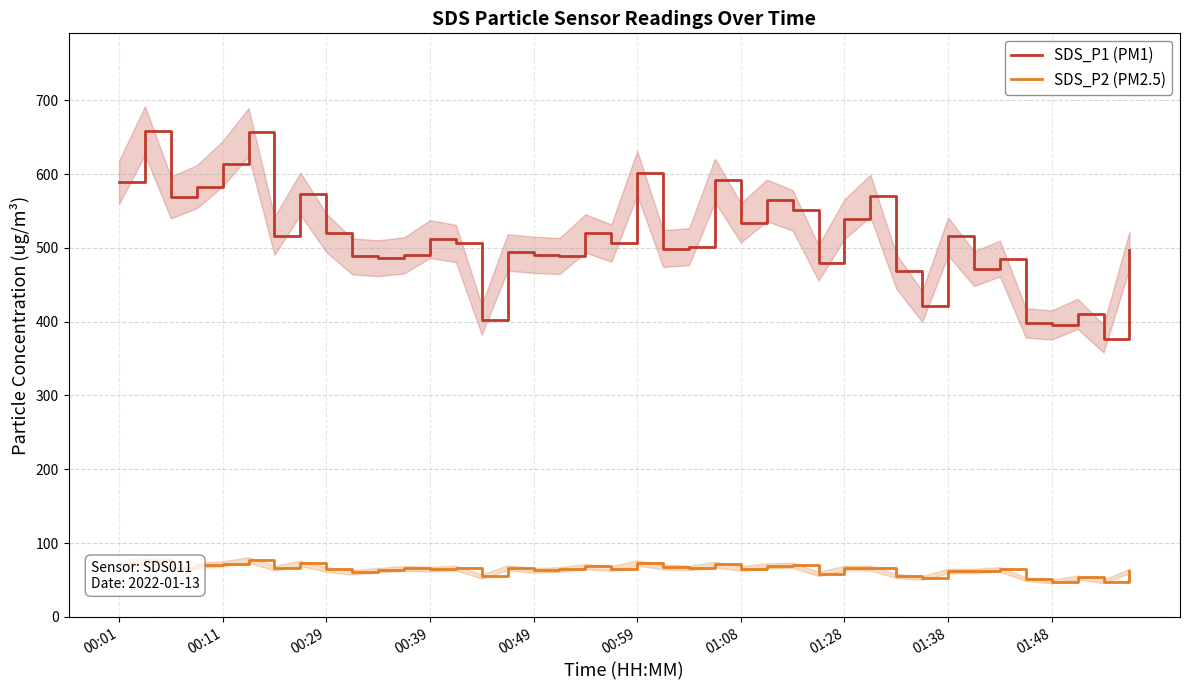

What is the value of the SDS_P1 (PM1) point at the 22nd from the left?

499.0